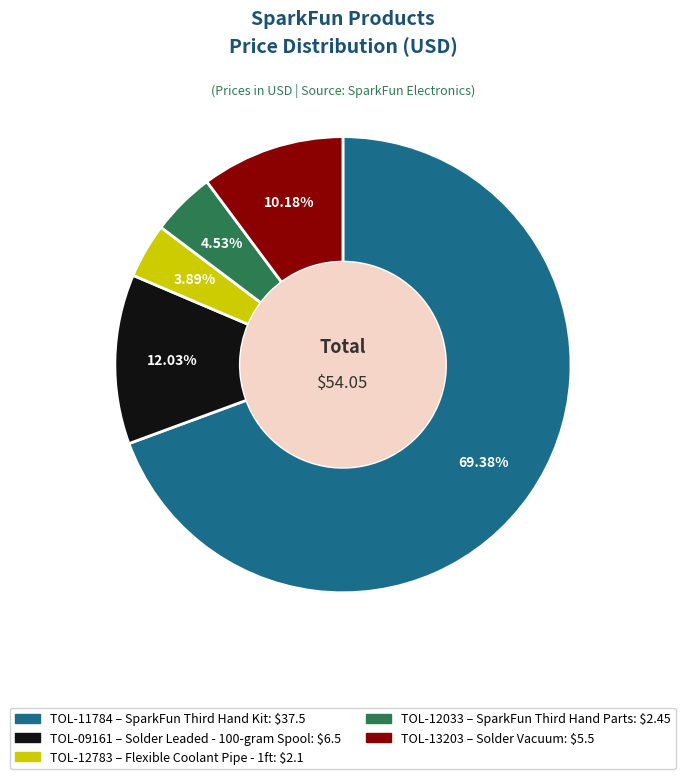

Which category has the biggest portion of the pie?

TOL-11784